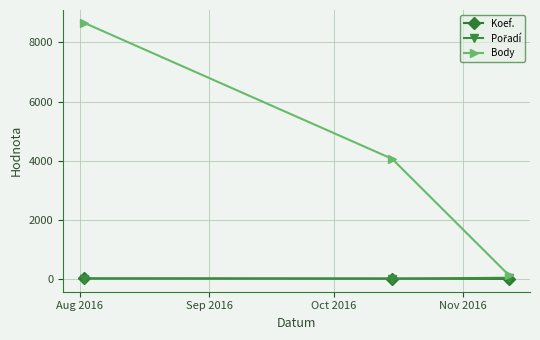

Which series has the widest spread of values?

Body